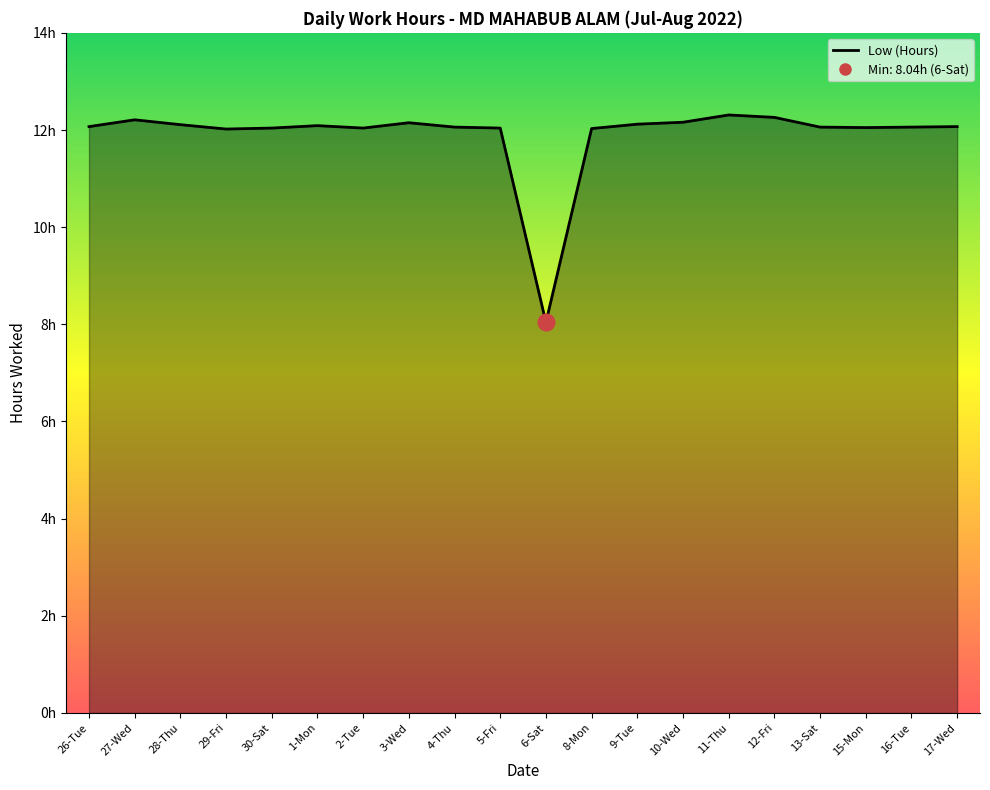

What is the label of the 8th point from the right?

9-Tue